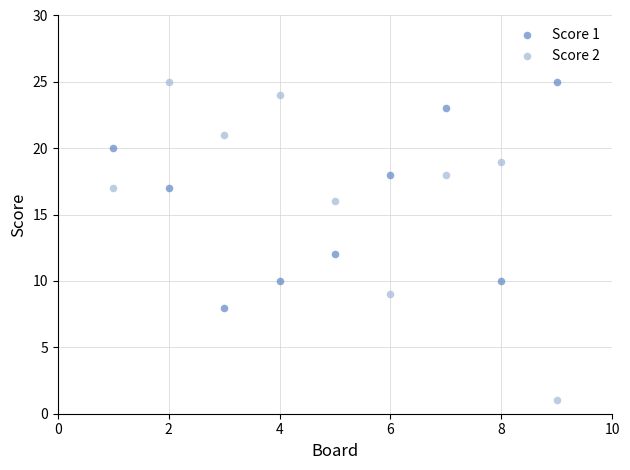

Which series reaches the minimum Y coordinate?

Score 2